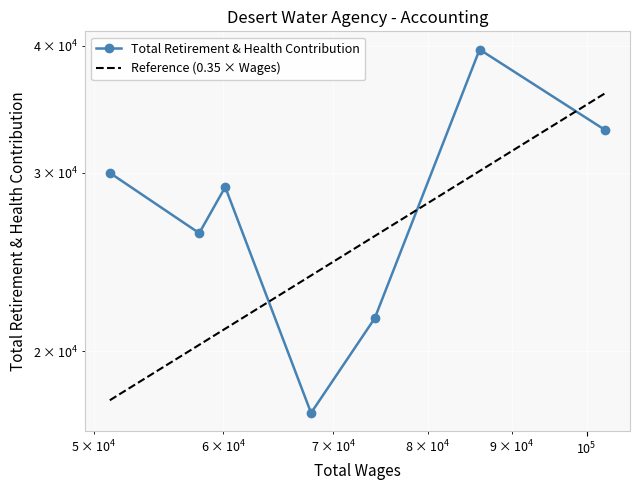

How many data points in Total Retirement & Health Contribution are less than 29035?

3